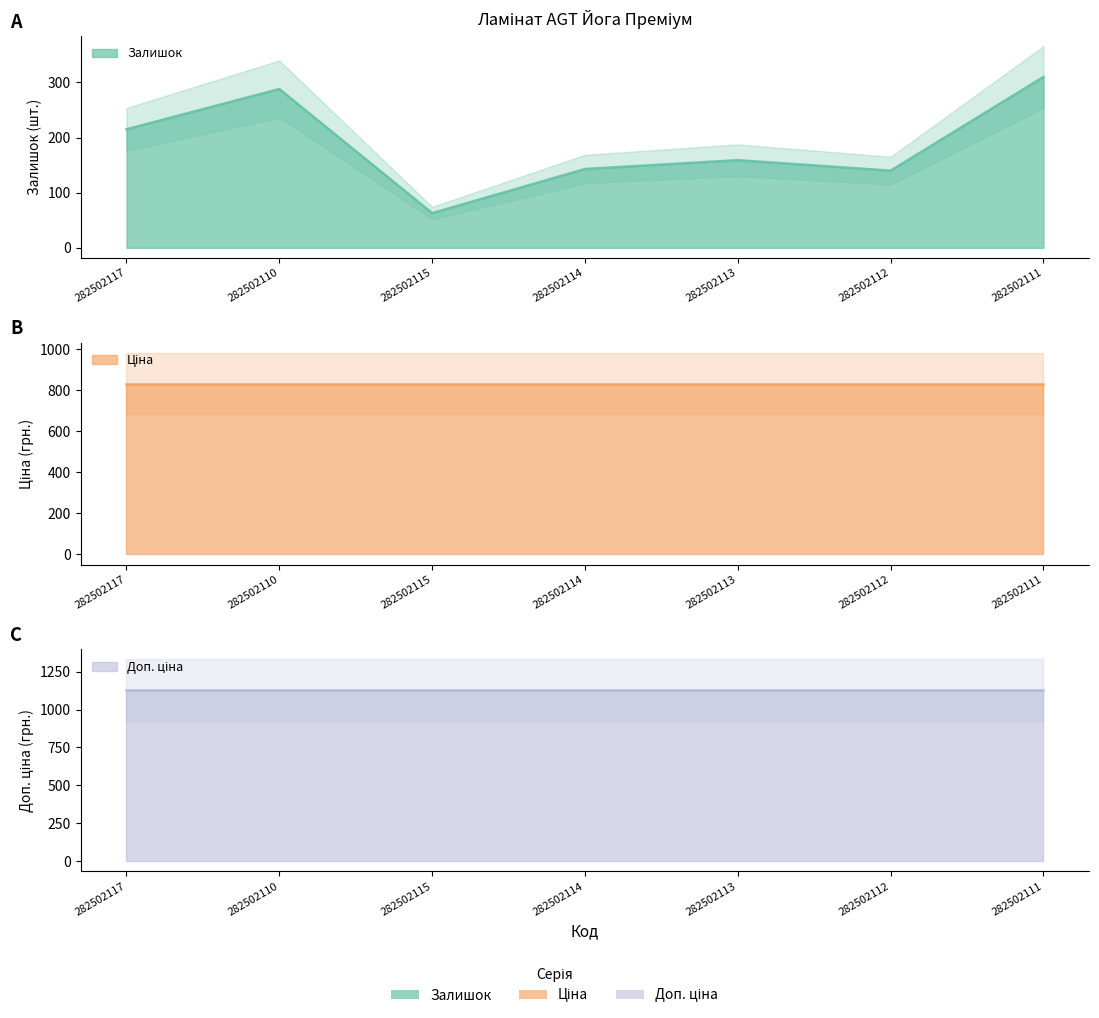

What is the value of the Ціна point at the 5th from the left?

832.4